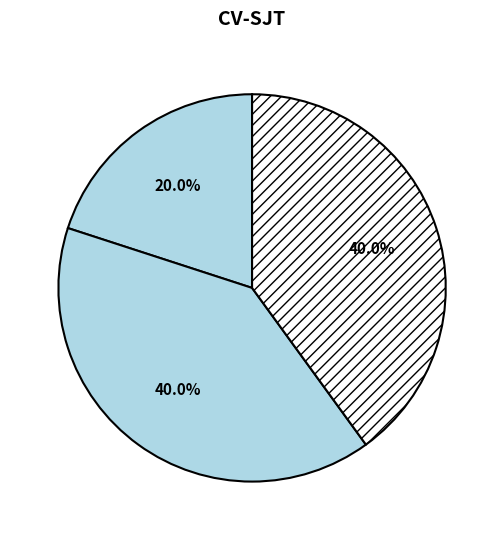

Count the number of slices in the pie.

3